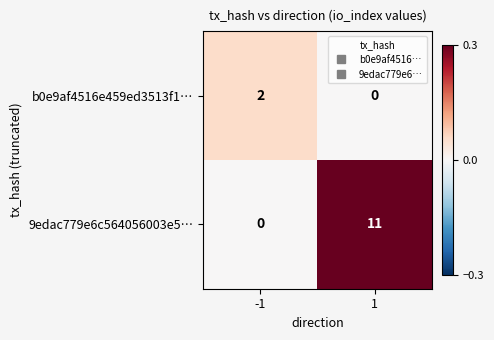

Reading right to left, extract all data points from this chart.

b0e9af4516e459ed3513f1…: 0	2
9edac779e6c564056003e5…: 11	0